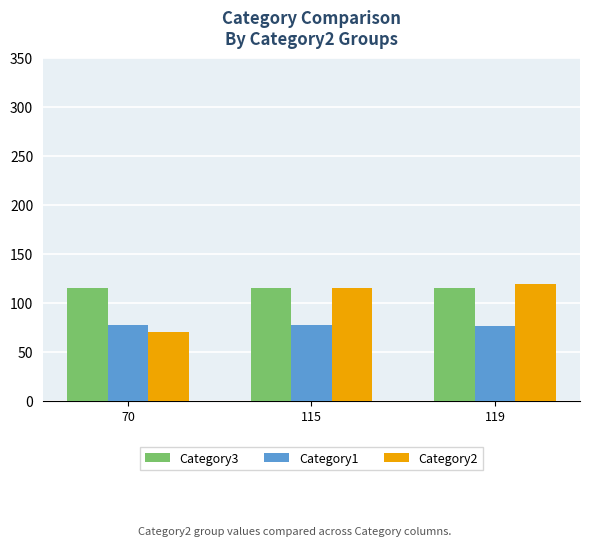

What is the sum of all Category2 values?

304